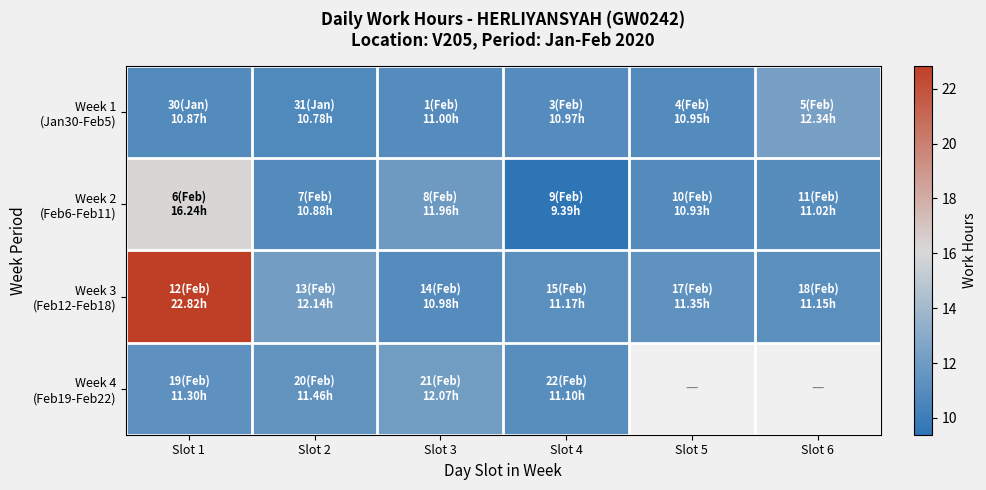

Is the value of Week 2 (Feb6-Feb11) at Slot 4 greater than the value of Week 4 (Feb19-Feb22) at Slot 6?

No